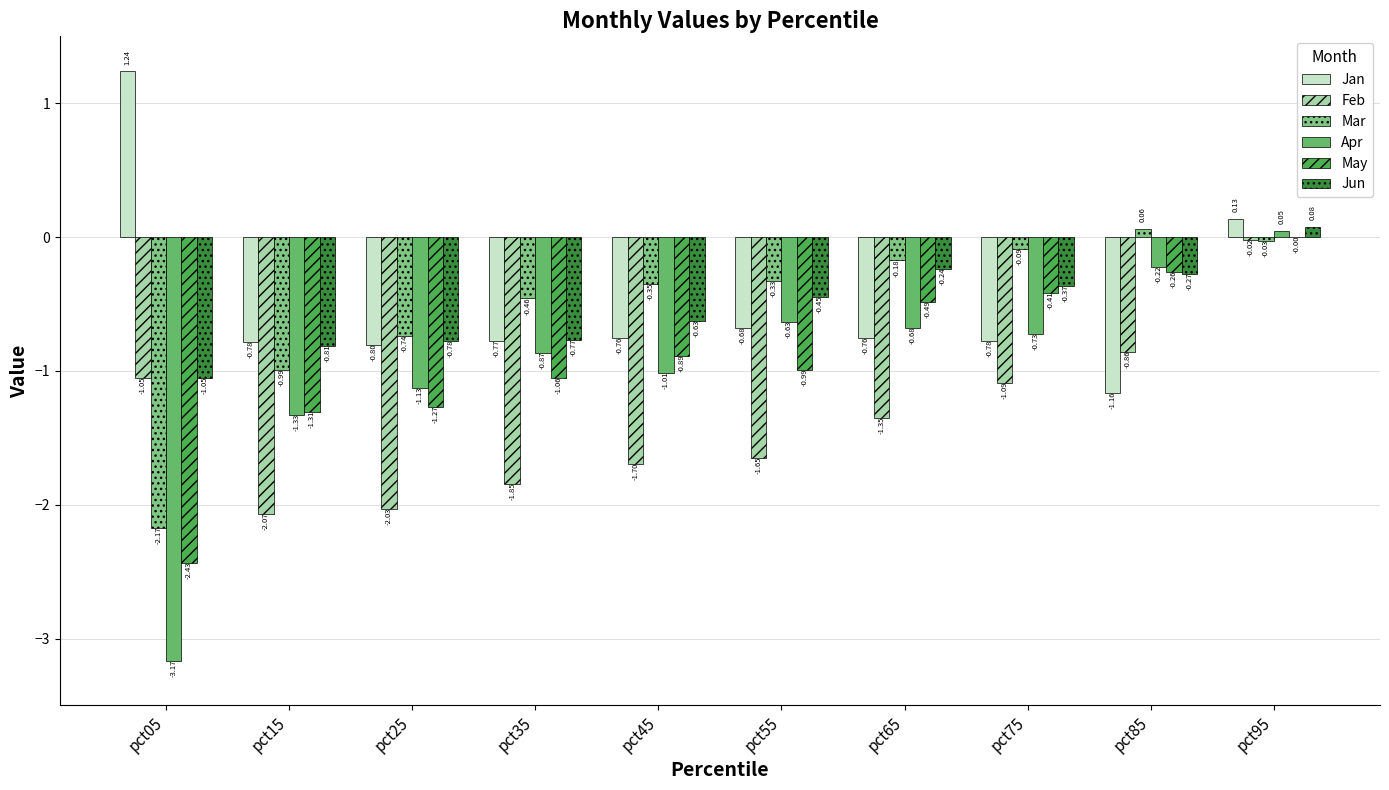

Between pct65 and pct15, which is larger?

pct65